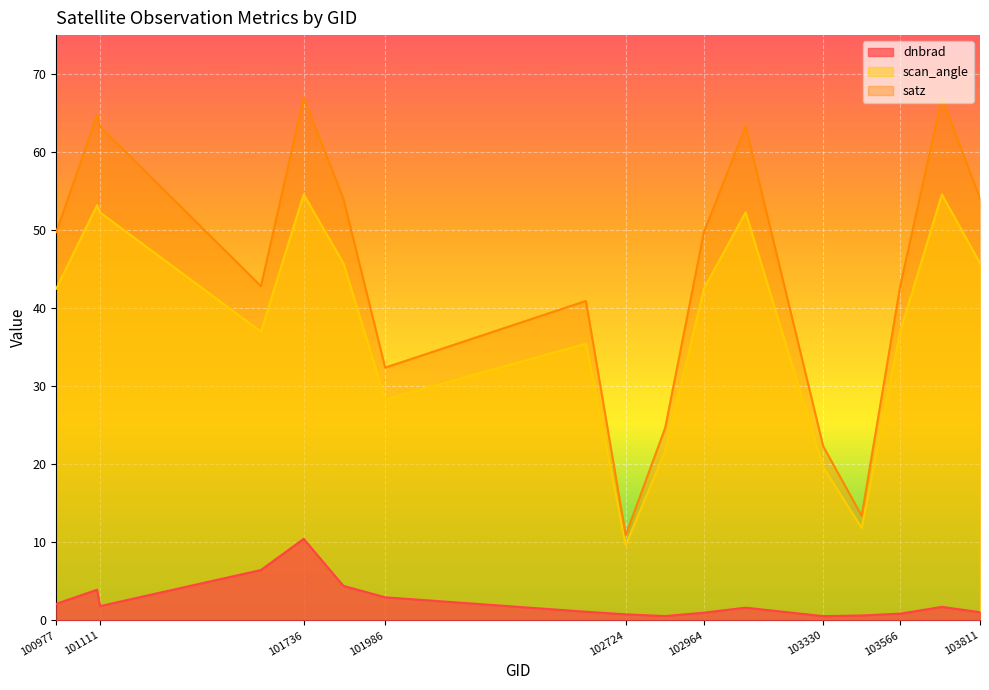

The value of satz at 102964 is 14.8. True or false?

False